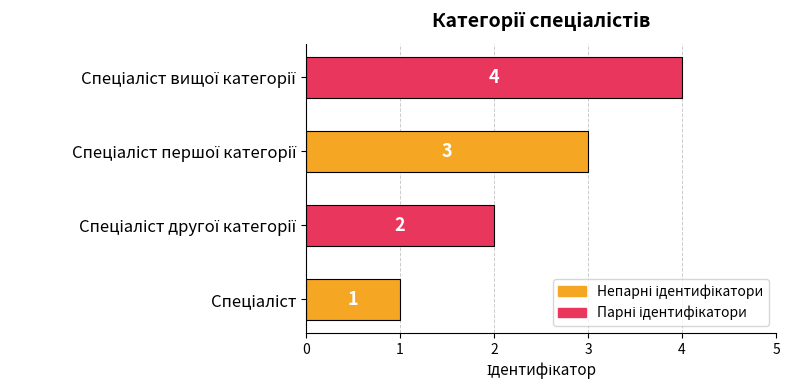

What is the greatest value displayed?

4